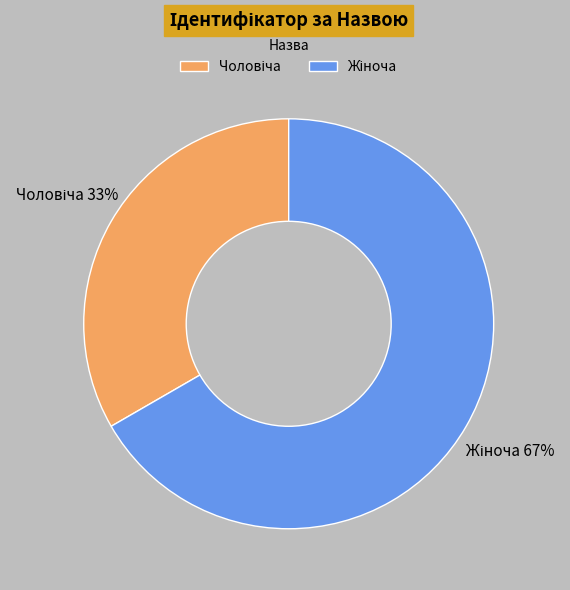

Does any single category account for the majority?

Yes